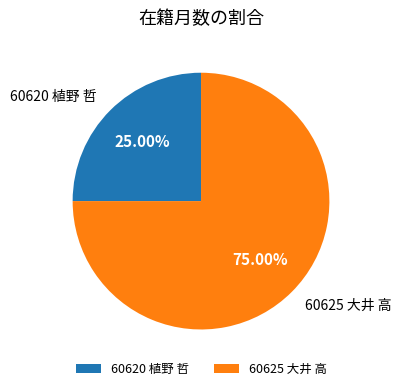

Which category has the smallest portion of the pie?

60620 植野 哲